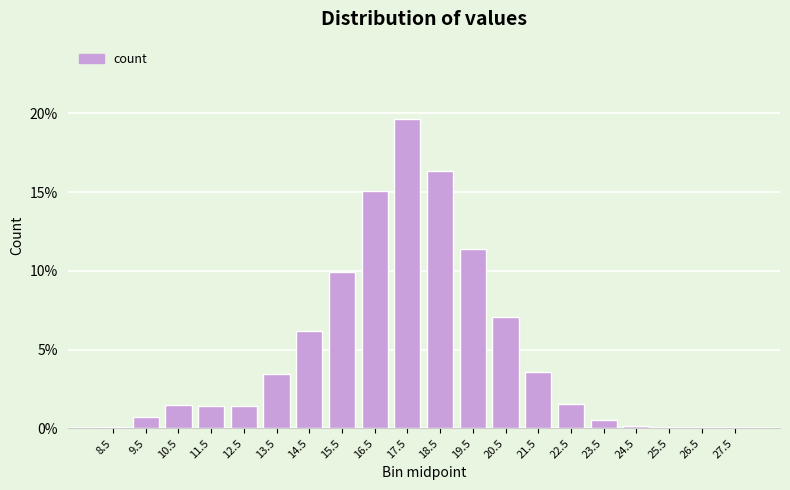

The value at 18.5 is 0.0. True or false?

False